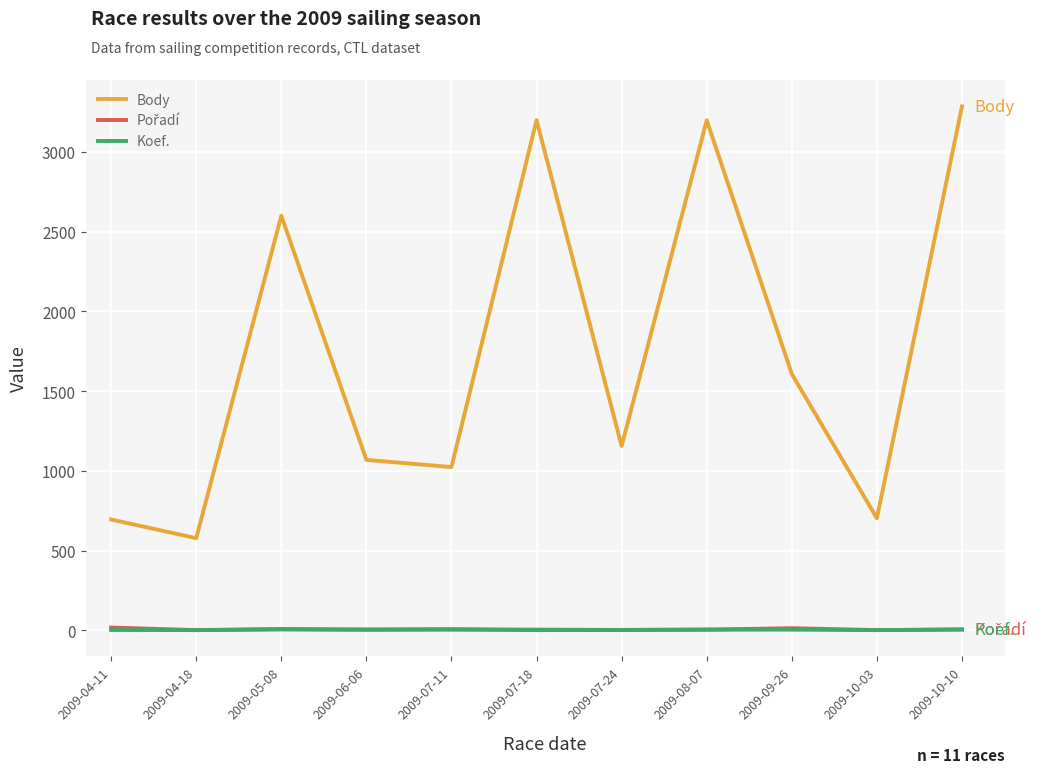

At which category is the sum across all series the highest?

2009-10-10